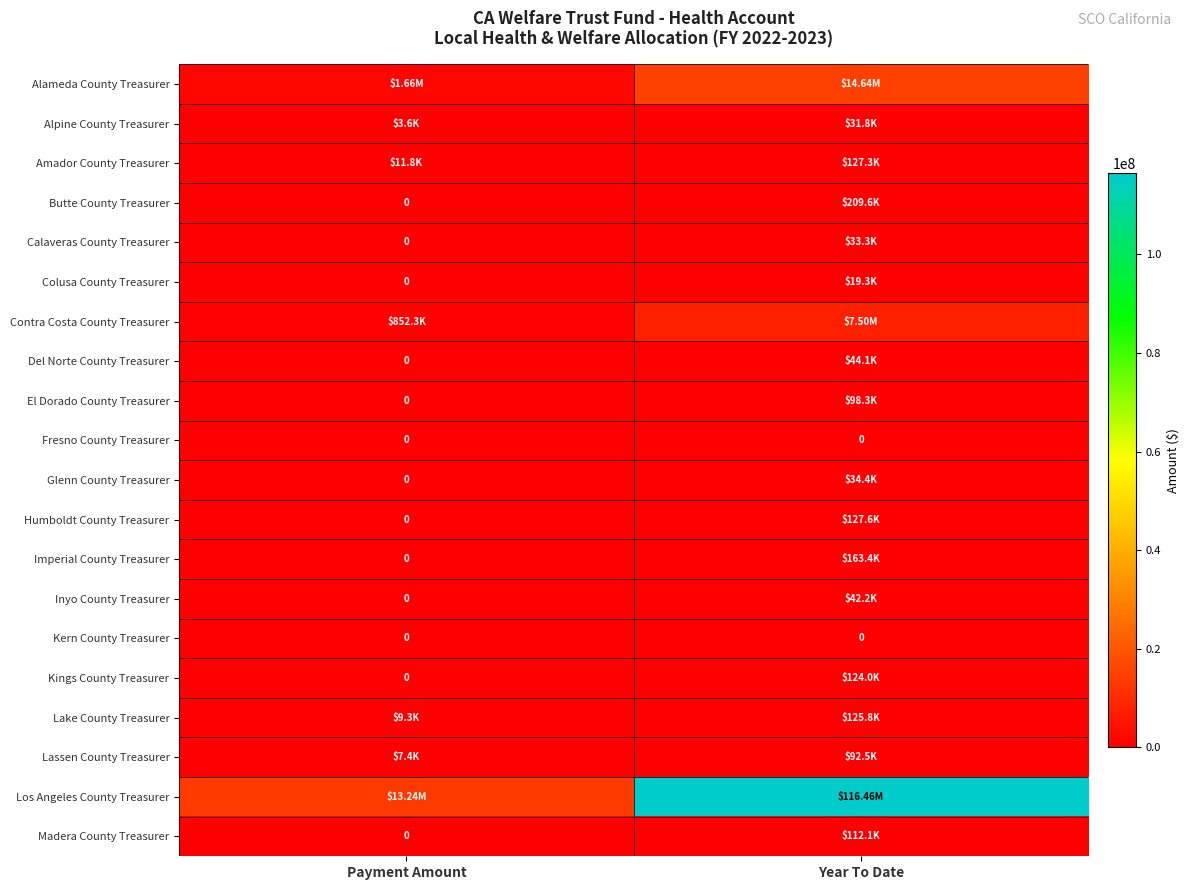

What is the average value of the Alameda County Treasurer series?

8151145.3